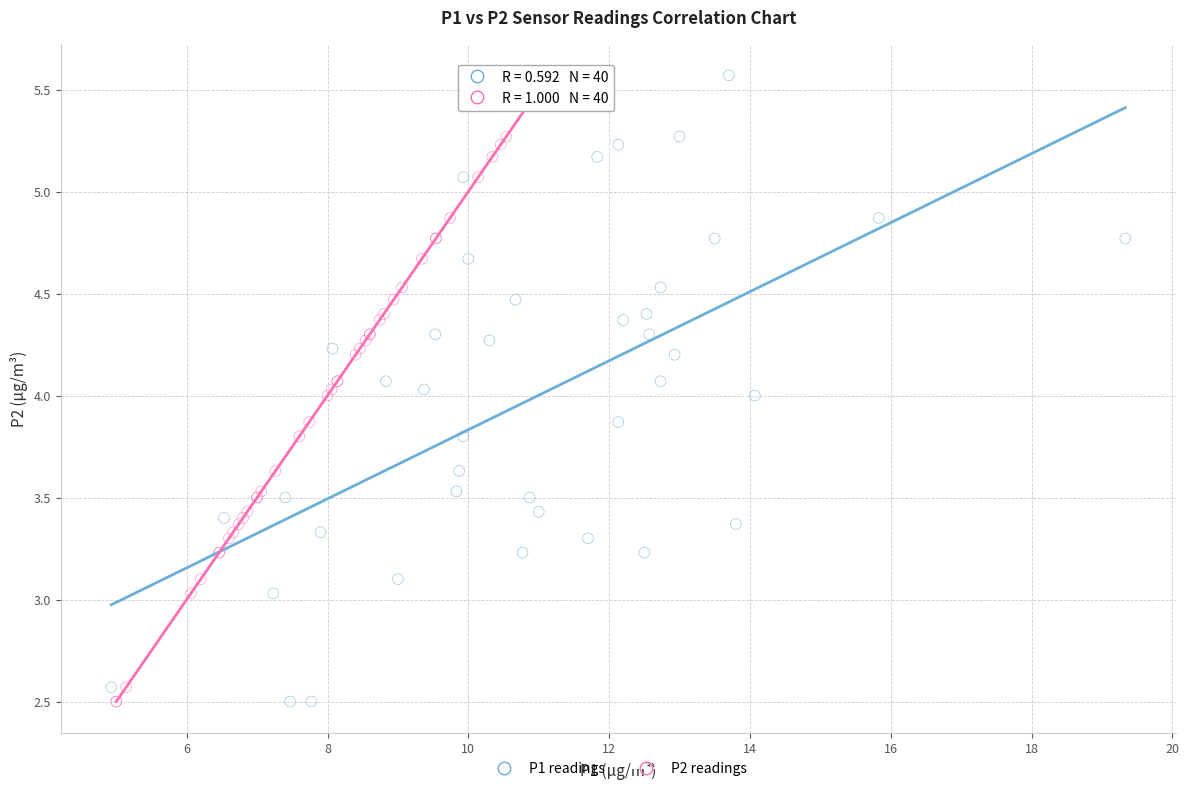

What are all the series names shown in the legend?

P1 readings, P2 readings